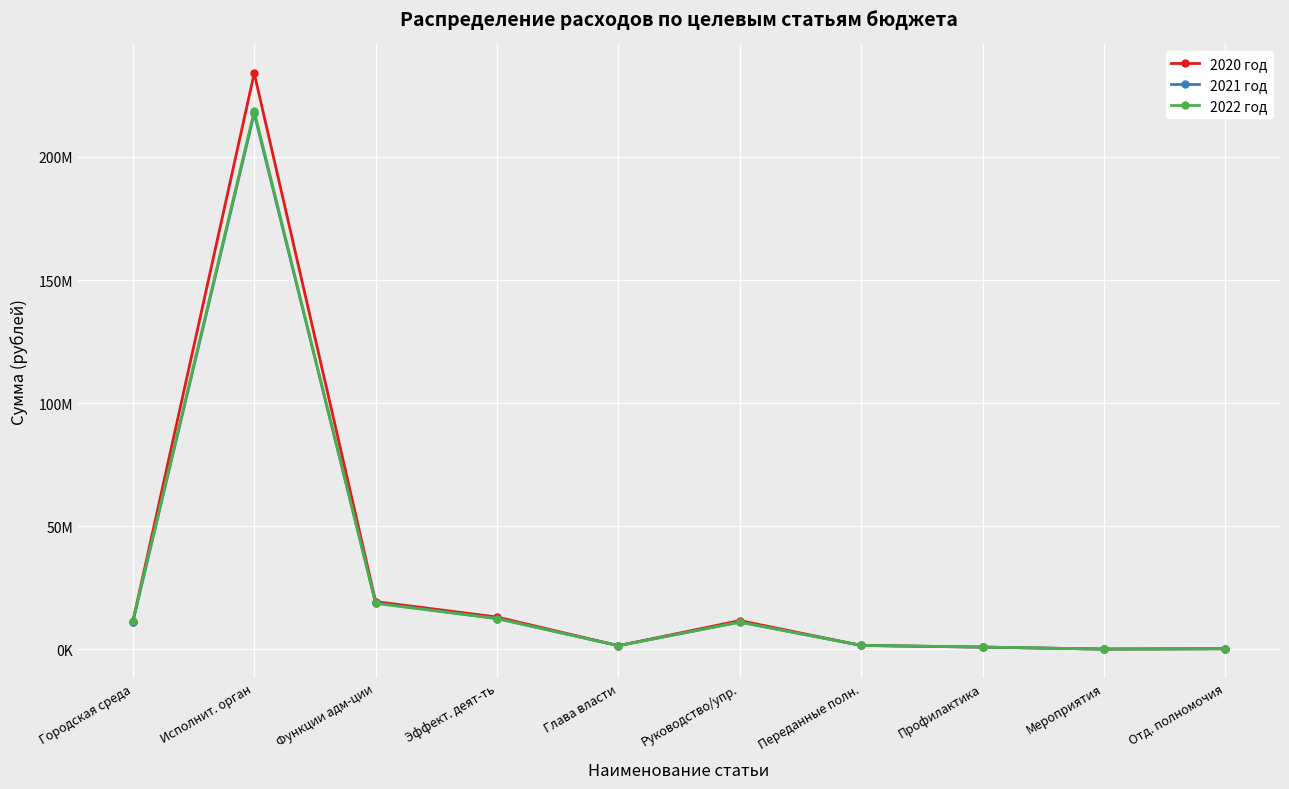

What is the label of the 5th point from the left?

Глава власти